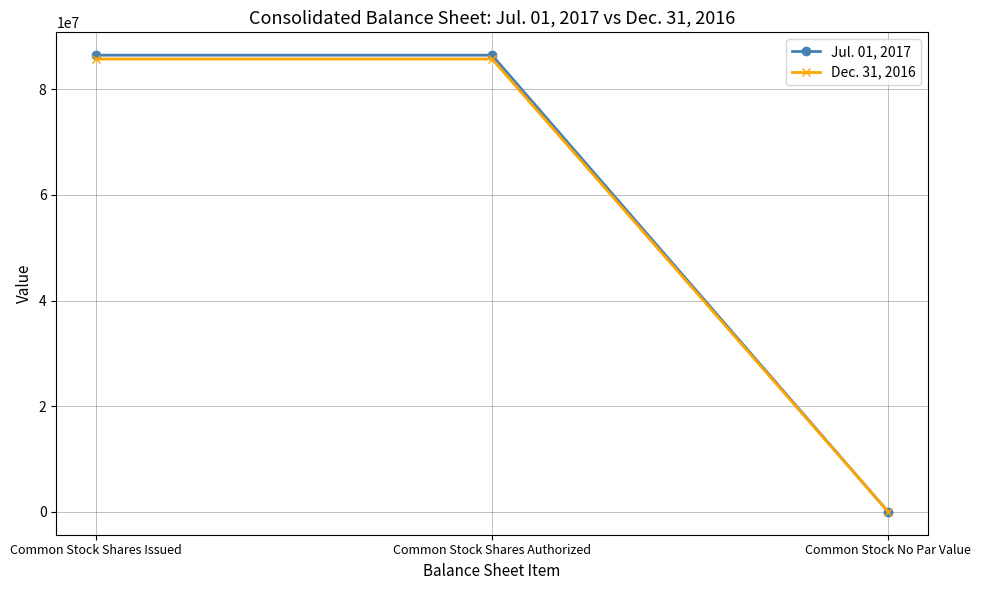

How many data points does each series have?

3